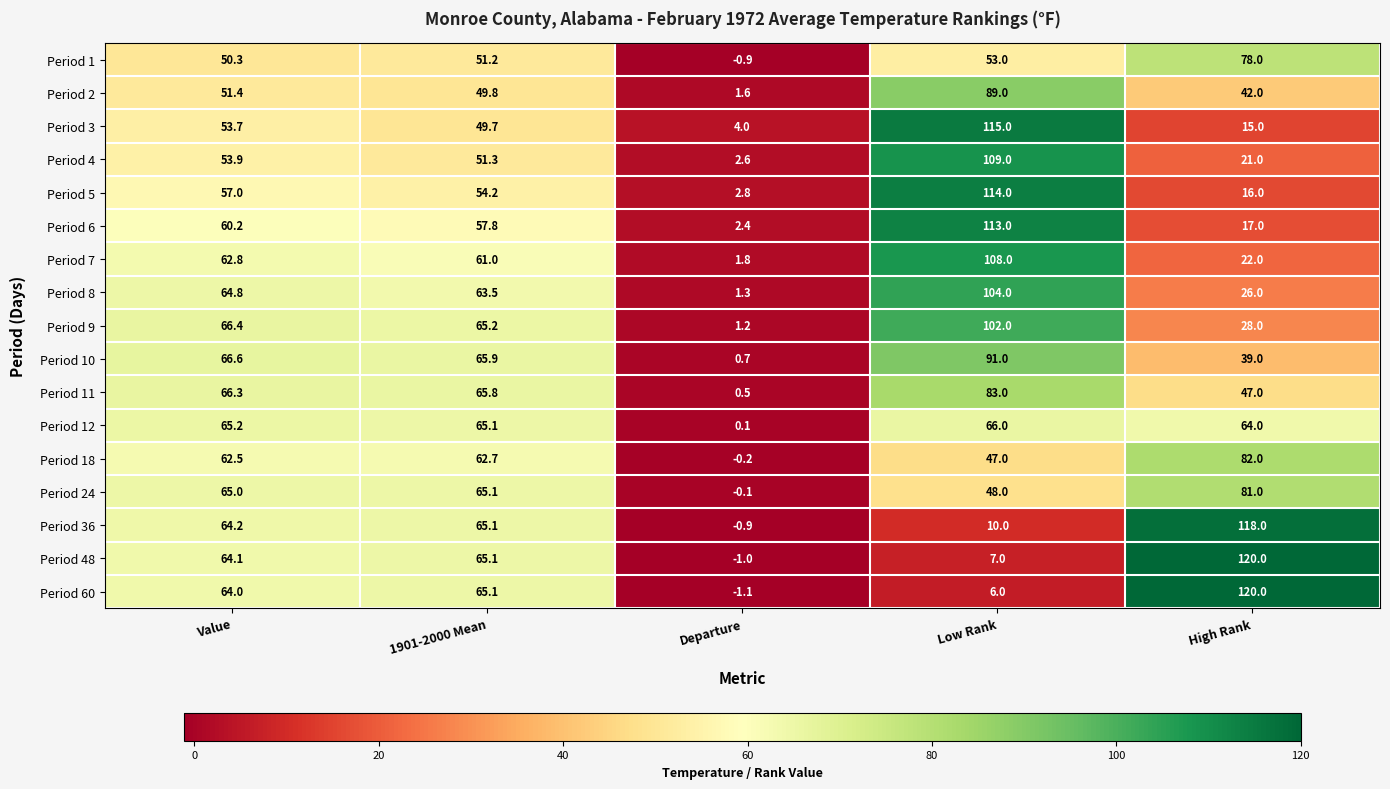

What is the difference between the maximum and minimum values in the Period 6 series?

110.6